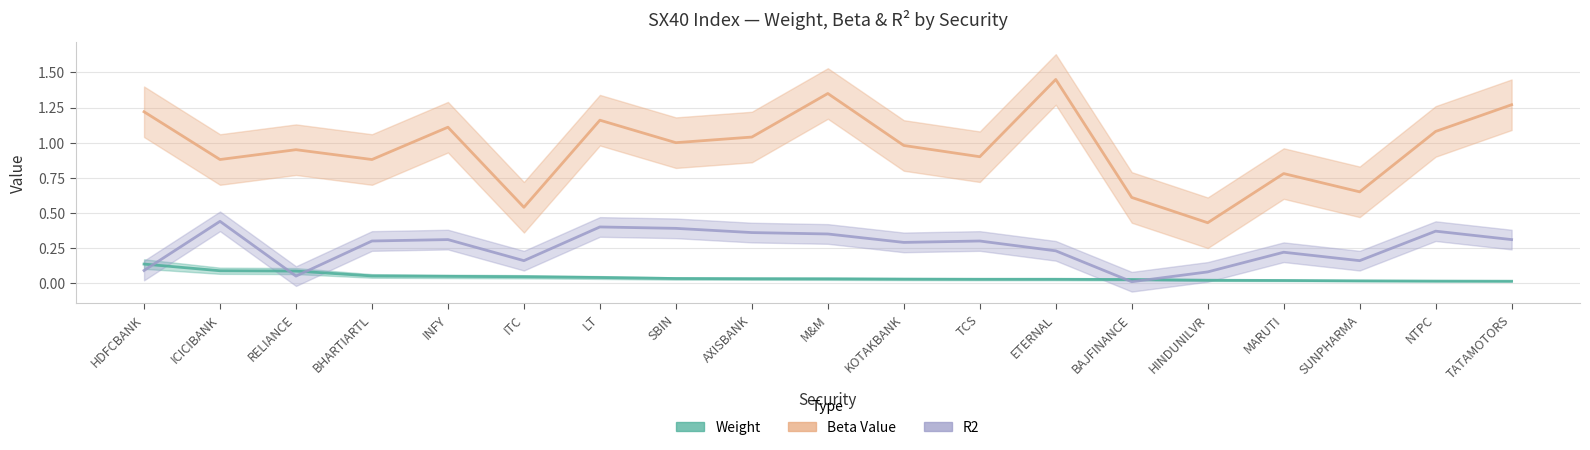

What is the highest value of the R2 series?

0.4